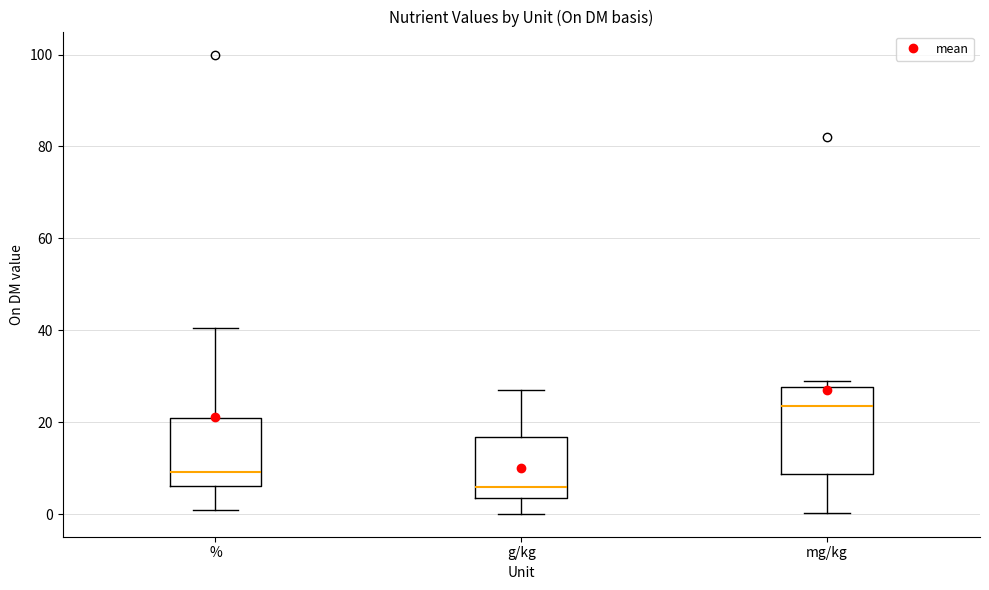

Reading left to right, read every box against the y-axis: the position of its median line, the range the box covers, and the ends of its whiskers. The values are not printed on the chart, so give them approximately, as read against the axis.

%: median 10, box 6 to 20, whiskers 2 to 40
g/kg: median 6, box 4 to 16, whiskers 0 to 28
mg/kg: median 24, box 8 to 28, whiskers 0 to 30